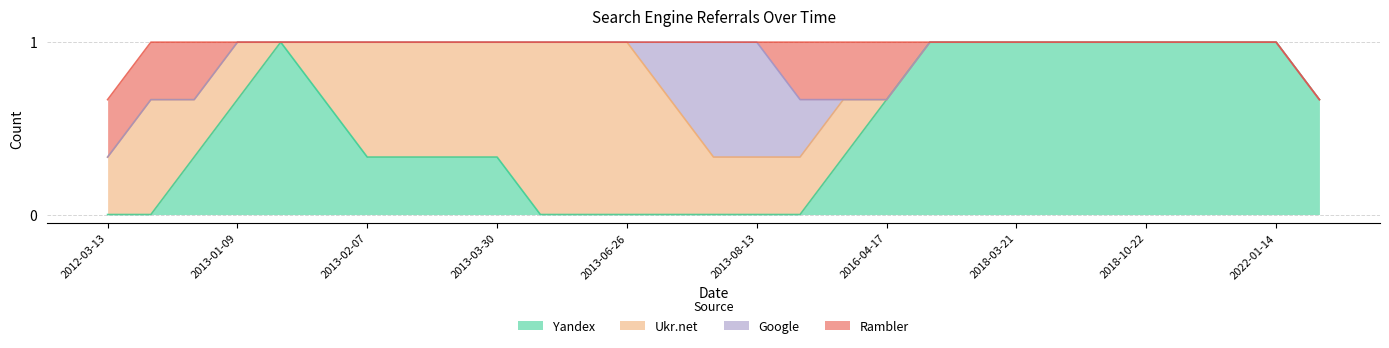

Is it true that Rambler equals -1 at 2013-07-04?

False